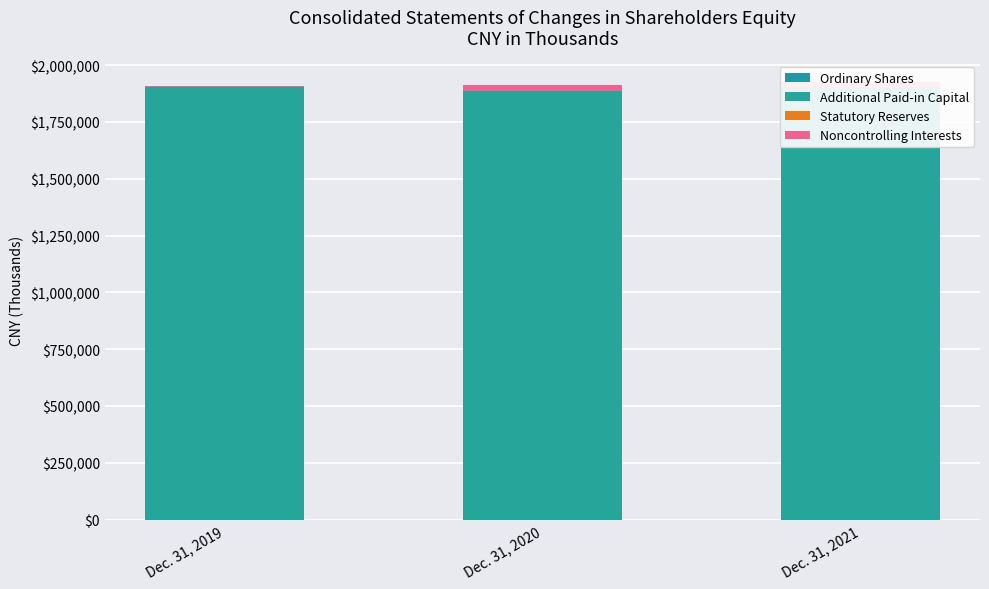

At which label is Ordinary Shares closest to 286?

Dec. 31, 2019